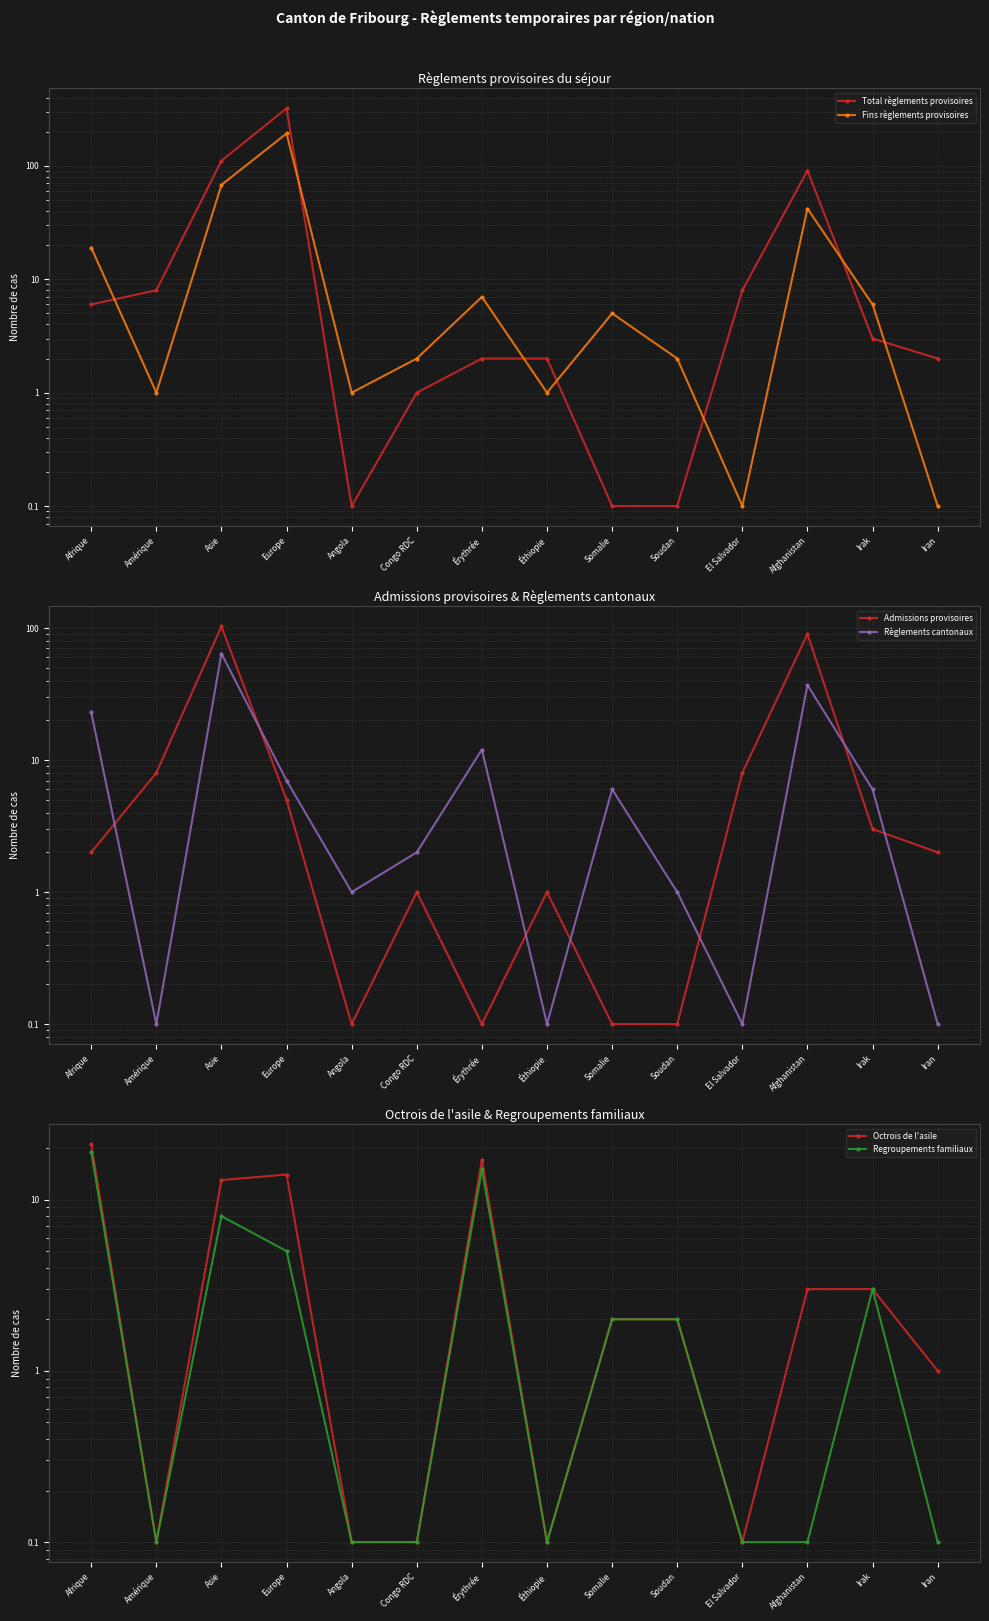

At Irak, list the series in order from largest to smallest.

Fins règlements provisoires, Règlements cantonaux, Total règlements provisoires, Admissions provisoires, Octrois de l'asile, Regroupements familiaux